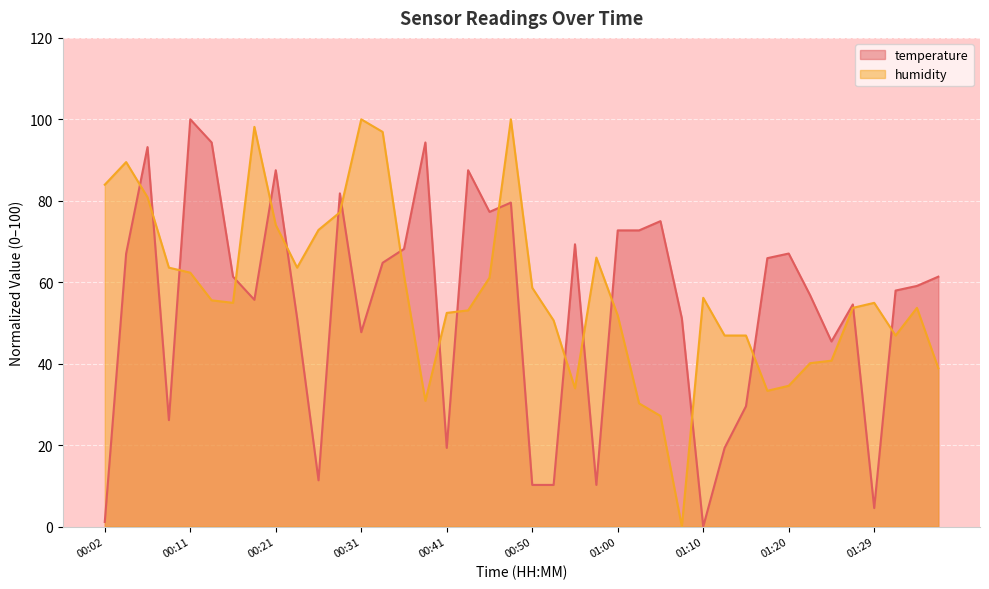

At which category does temperature reach its first local peak?

00:07